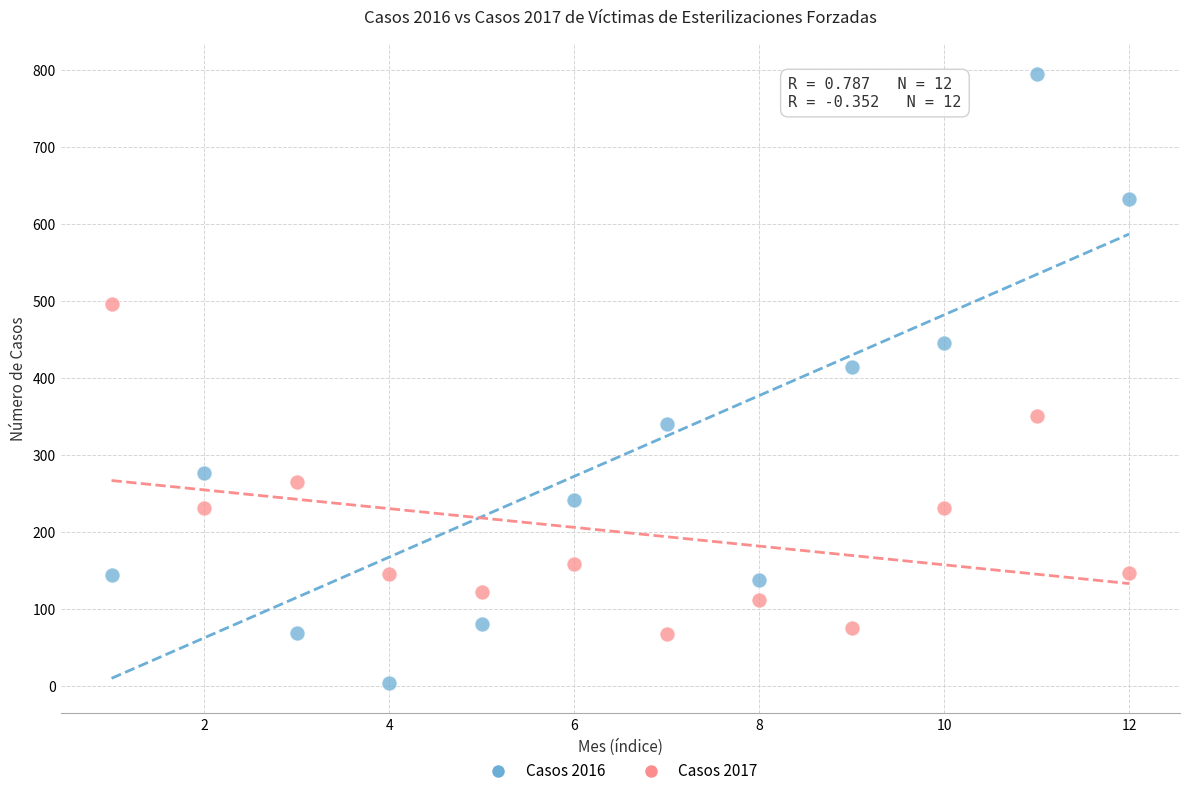

Across all data points, what is the range of Y values (max minus min)?

791